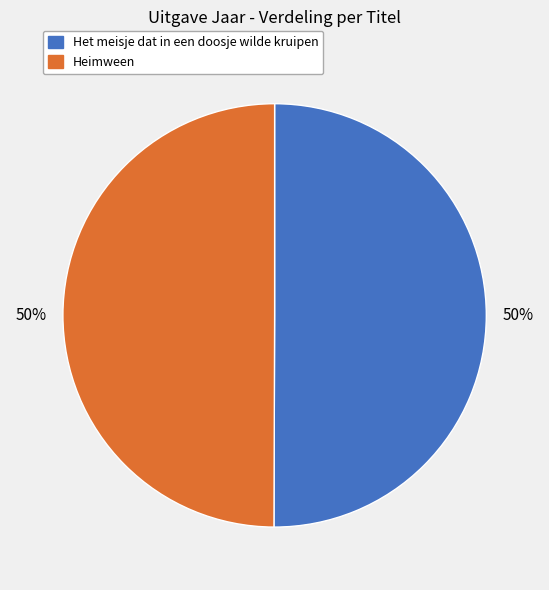

The Heimween slice represents 50% of the pie. True or false?

True